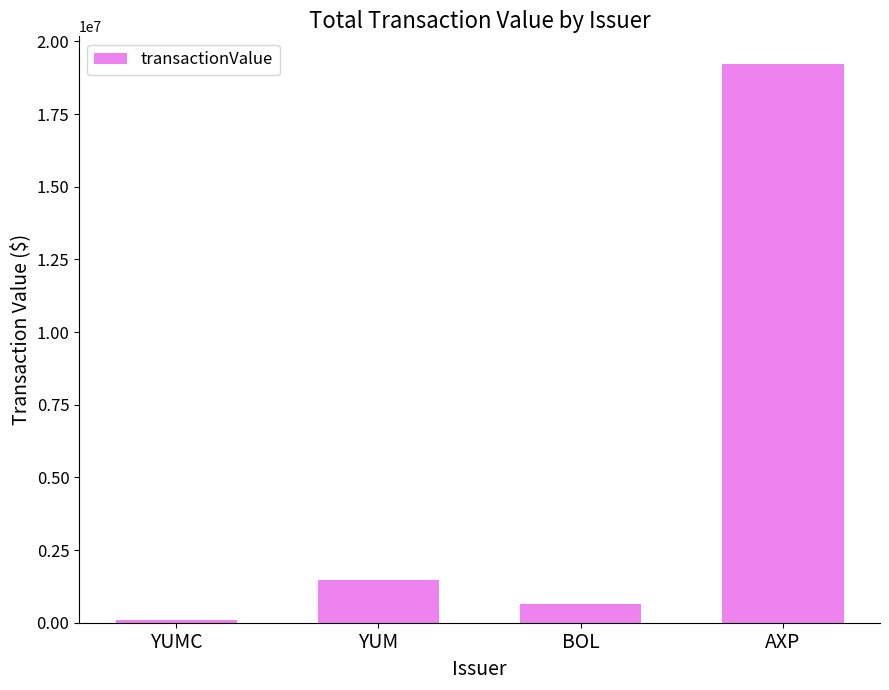

Reading left to right, list all the values displayed in this chart.

78288	1472131	640126	19212432